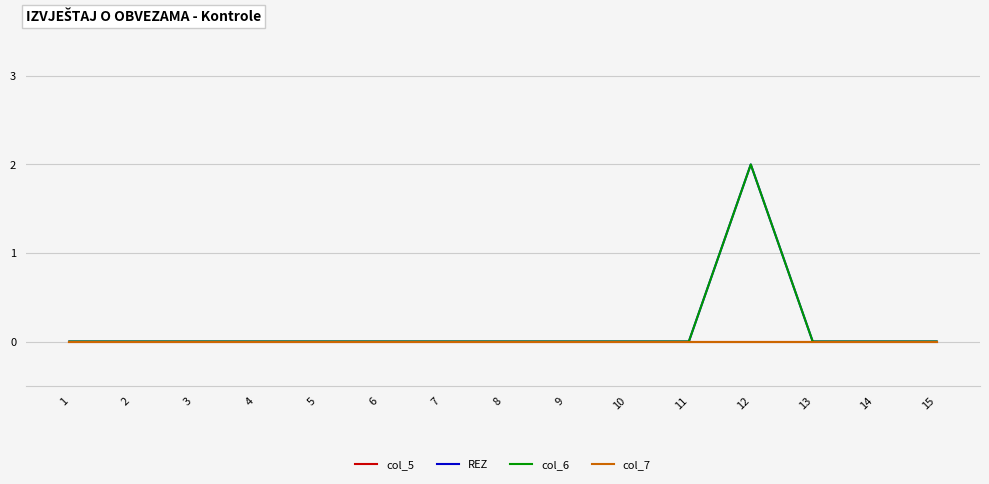

Does the chart have visible grid lines?

Yes